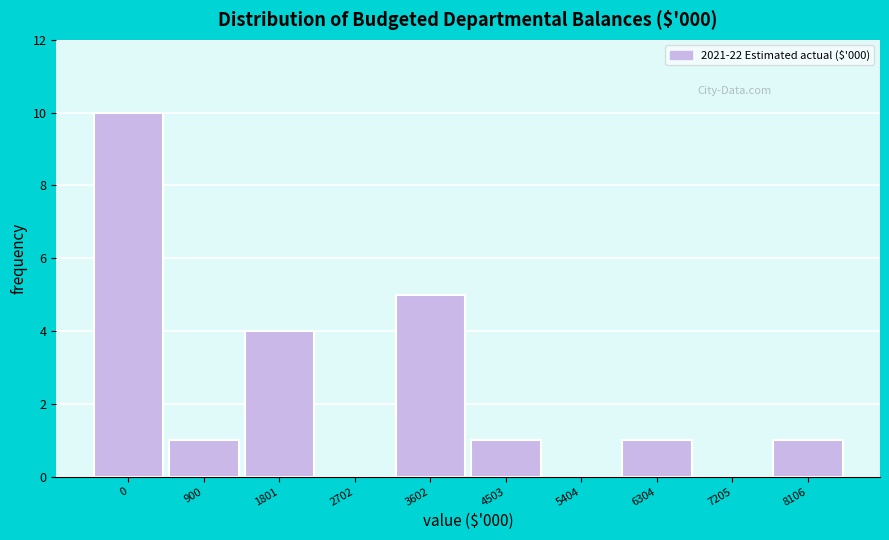

Reading left to right, transcribe all the data shown in this chart.

0=10	900=1	1801=4	2702=0	3602=5	4503=1	5404=0	6304=1	7205=0	8106=1